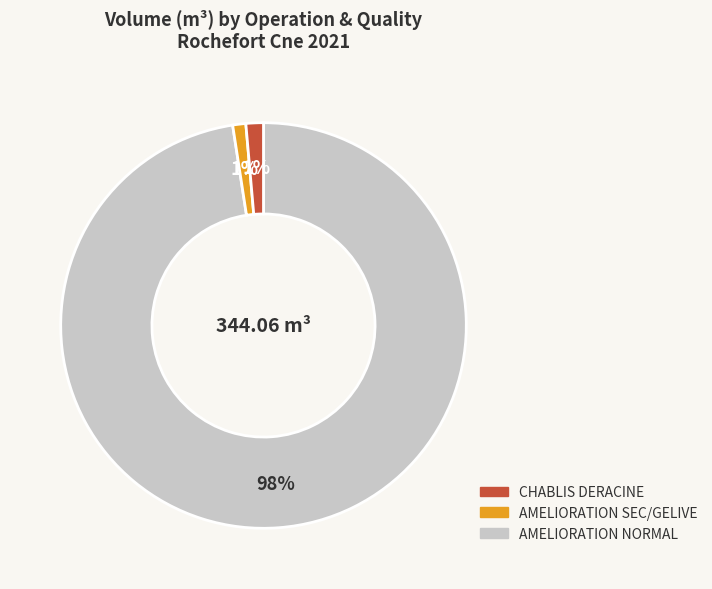

Is there any slice that represents more than half of the pie?

Yes